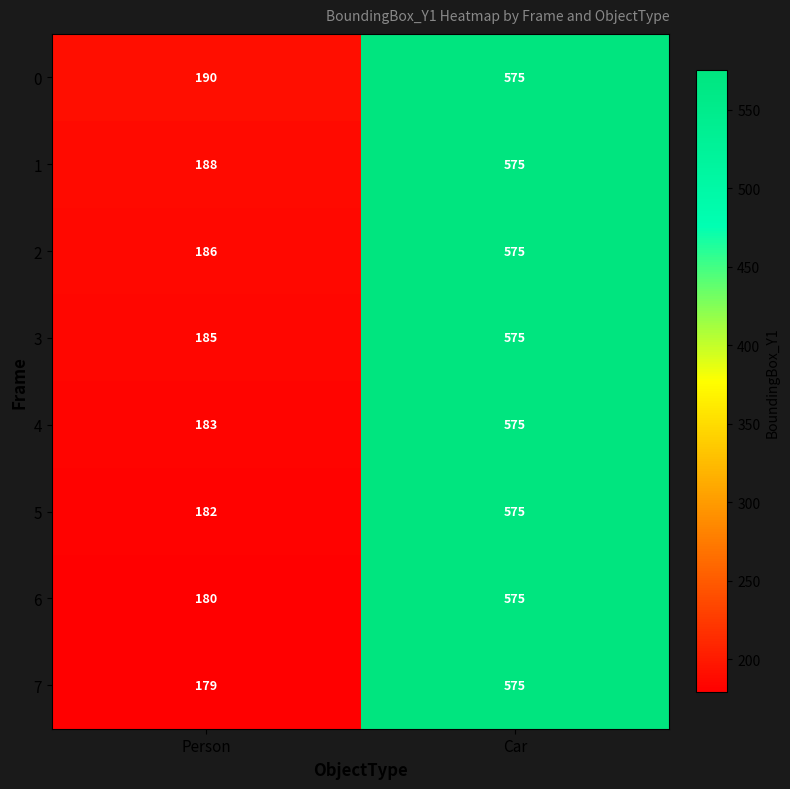

What is the minimum value for 1?

188